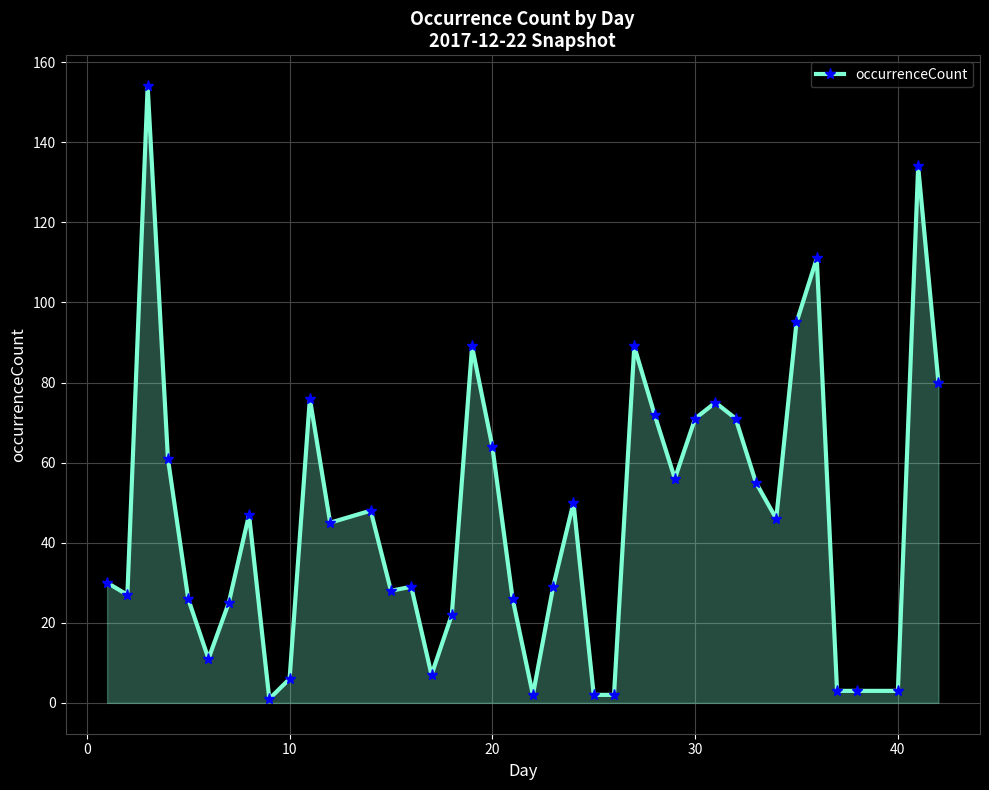

What is the average value?

47